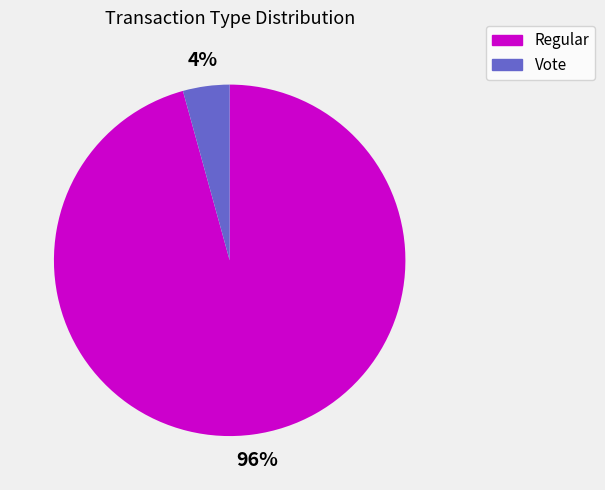

Which has a higher value, Vote or Regular?

Regular